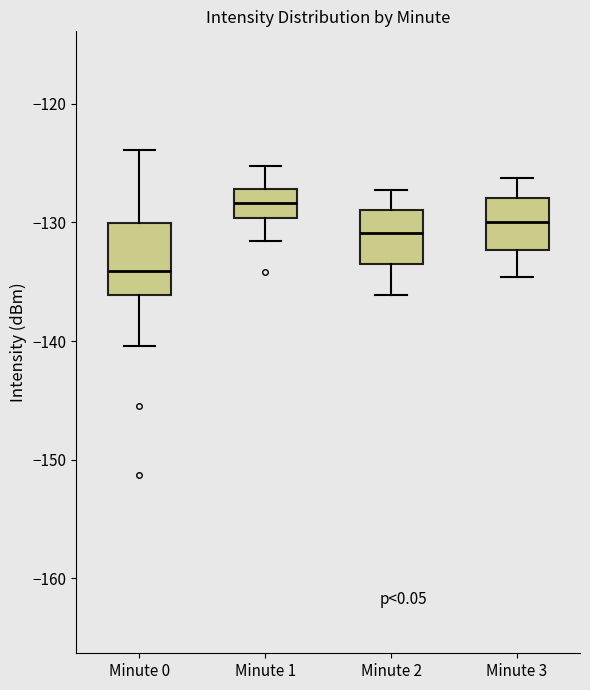

Where does the lower whisker of the box for Minute 3 end on the y-axis? The values are not printed on the chart, so give them approximately, as read against the axis.

-135